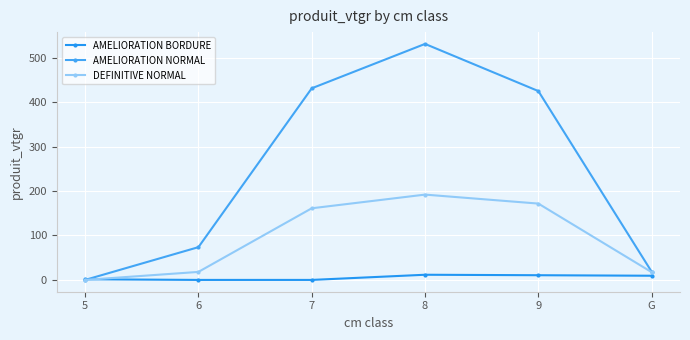

What is the maximum value for AMELIORATION NORMAL?

531.2